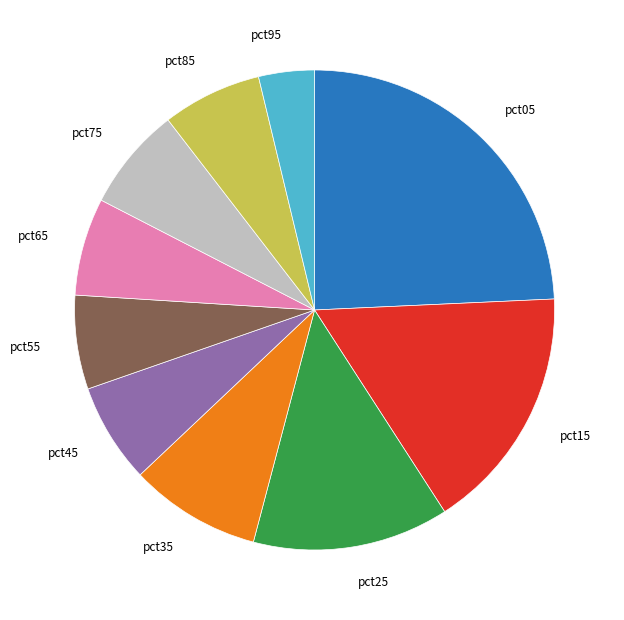

Is the sum of pct55 and pct65 greater than half?

No